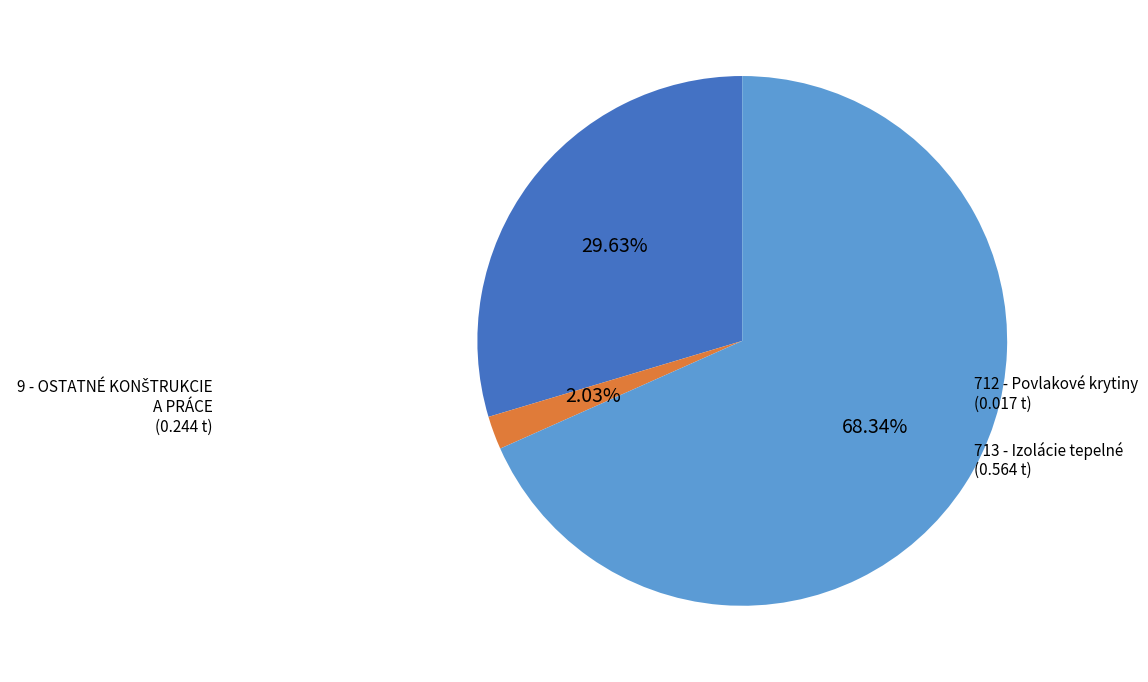

Do 713 - Izolácie tepelné and 712 - Povlakové krytiny together represent more than half of the pie?

Yes